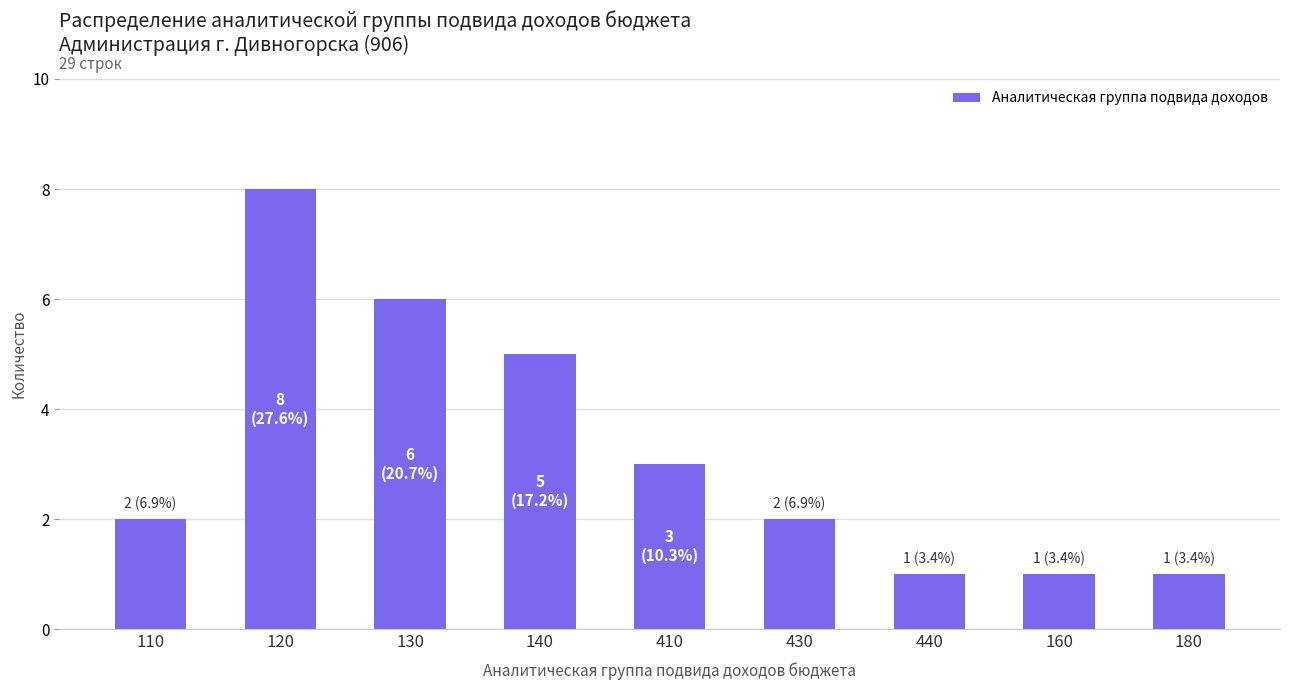

What position from the right is 430?

4